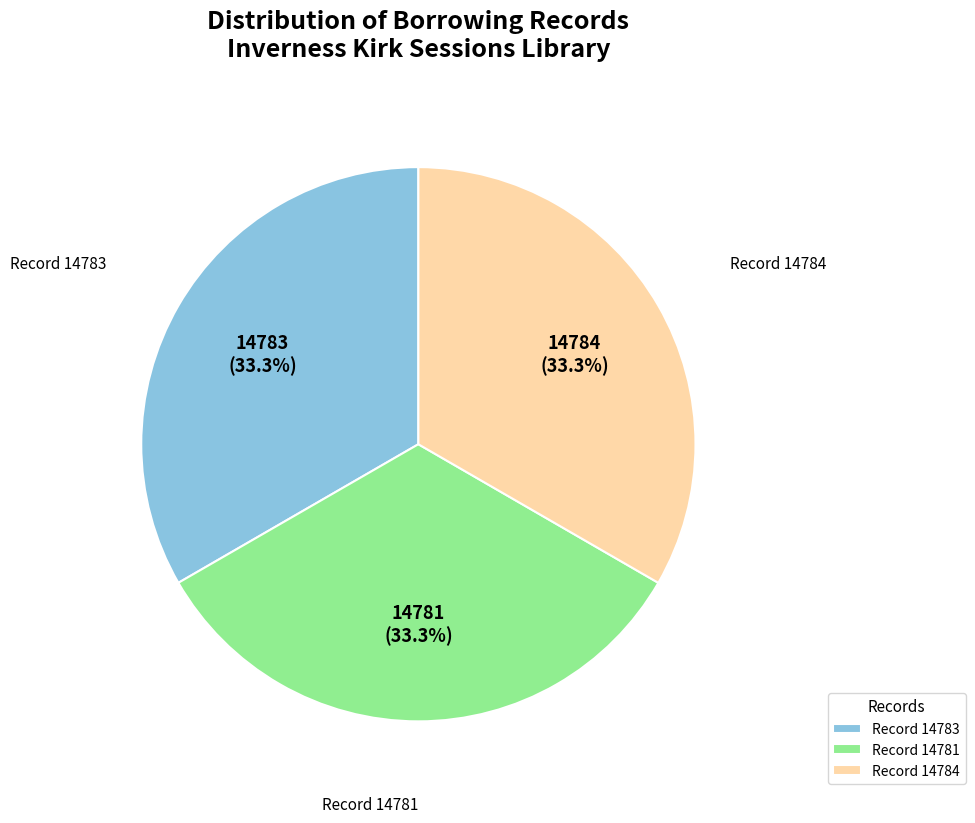

Is there a majority slice in this chart?

No